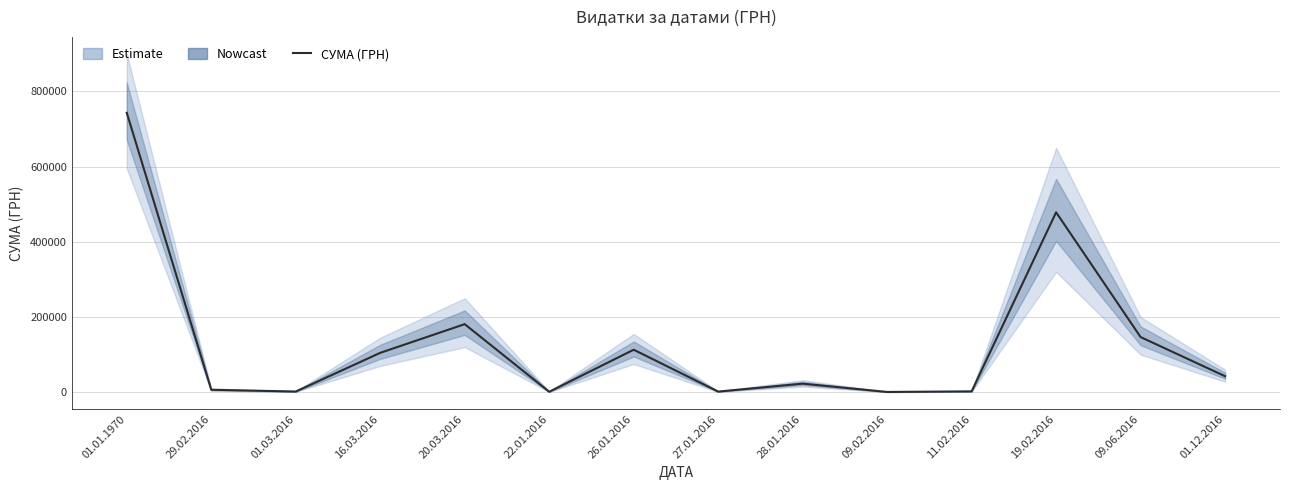

Where is the first local maximum?

20.03.2016